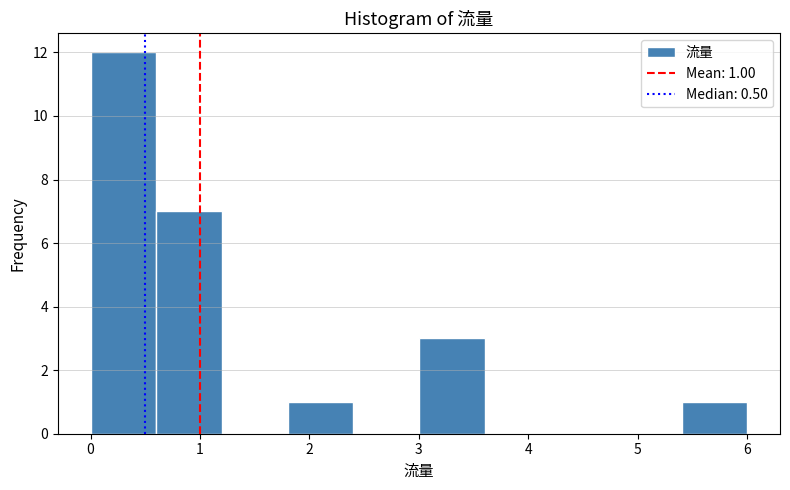

Which range on the x-axis has the tallest bar?

0.0 to 0.6